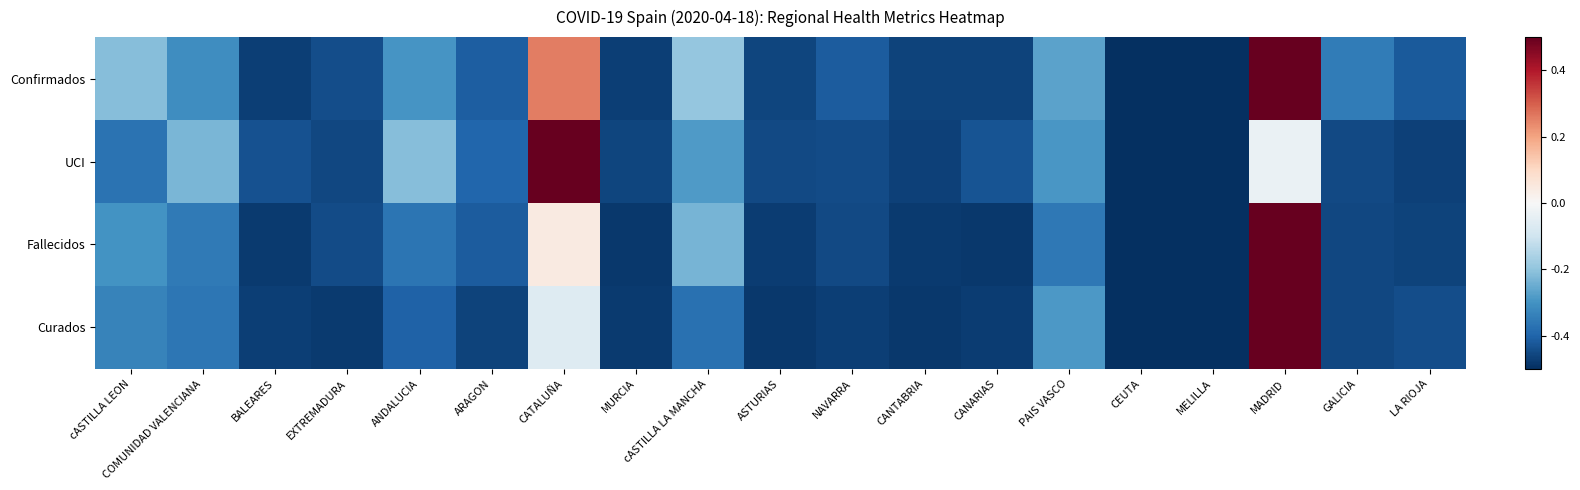

Reading left to right, what are all the values shown in this chart?

Confirmados: cASTILLA LEON=-0.2	COMUNIDAD VALENCIANA=-0.3	BALEARES=-0.5	EXTREMADURA=-0.4	ANDALUCIA=-0.3	ARAGON=-0.4	CATALUÑA=0.3	MURCIA=-0.5	cASTILLA LA MANCHA=-0.2	ASTURIAS=-0.5	NAVARRA=-0.4	CANTABRIA=-0.5	CANARIAS=-0.5	PAIS VASCO=-0.3	CEUTA=-0.5	MELILLA=-0.5	MADRID=0.5	GALICIA=-0.3	LA RIOJA=-0.4
UCI: cASTILLA LEON=-0.4	COMUNIDAD VALENCIANA=-0.2	BALEARES=-0.4	EXTREMADURA=-0.5	ANDALUCIA=-0.2	ARAGON=-0.4	CATALUÑA=0.5	MURCIA=-0.5	cASTILLA LA MANCHA=-0.3	ASTURIAS=-0.5	NAVARRA=-0.4	CANTABRIA=-0.5	CANARIAS=-0.4	PAIS VASCO=-0.3	CEUTA=-0.5	MELILLA=-0.5	MADRID=-0.0	GALICIA=-0.5	LA RIOJA=-0.5
Fallecidos: cASTILLA LEON=-0.3	COMUNIDAD VALENCIANA=-0.4	BALEARES=-0.5	EXTREMADURA=-0.4	ANDALUCIA=-0.4	ARAGON=-0.4	CATALUÑA=0.0	MURCIA=-0.5	cASTILLA LA MANCHA=-0.2	ASTURIAS=-0.5	NAVARRA=-0.5	CANTABRIA=-0.5	CANARIAS=-0.5	PAIS VASCO=-0.4	CEUTA=-0.5	MELILLA=-0.5	MADRID=0.5	GALICIA=-0.5	LA RIOJA=-0.5
Curados: cASTILLA LEON=-0.3	COMUNIDAD VALENCIANA=-0.4	BALEARES=-0.5	EXTREMADURA=-0.5	ANDALUCIA=-0.4	ARAGON=-0.5	CATALUÑA=-0.1	MURCIA=-0.5	cASTILLA LA MANCHA=-0.4	ASTURIAS=-0.5	NAVARRA=-0.5	CANTABRIA=-0.5	CANARIAS=-0.5	PAIS VASCO=-0.3	CEUTA=-0.5	MELILLA=-0.5	MADRID=0.5	GALICIA=-0.5	LA RIOJA=-0.4